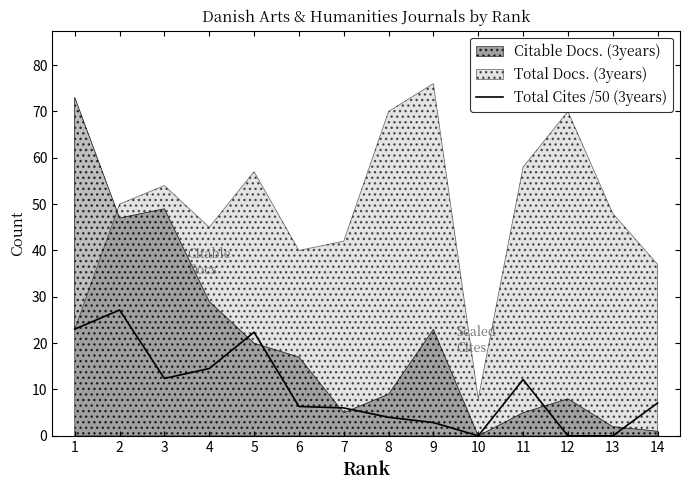

Where is the first local maximum?

2